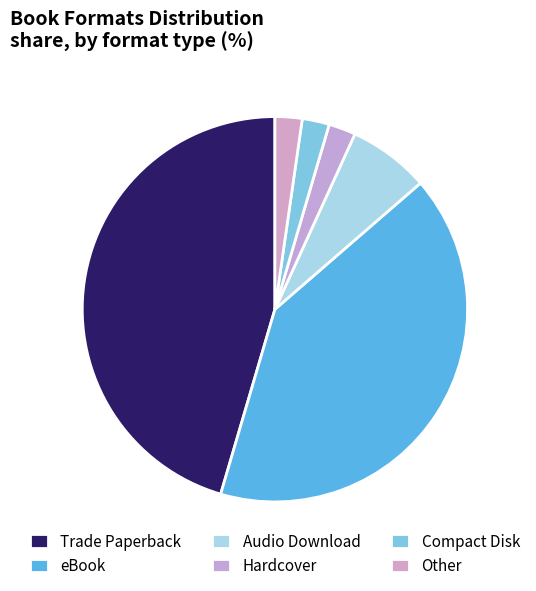

Rank the categories by value from lowest to highest.

Hardcover, Compact Disk, Other, Audio Download, eBook, Trade Paperback